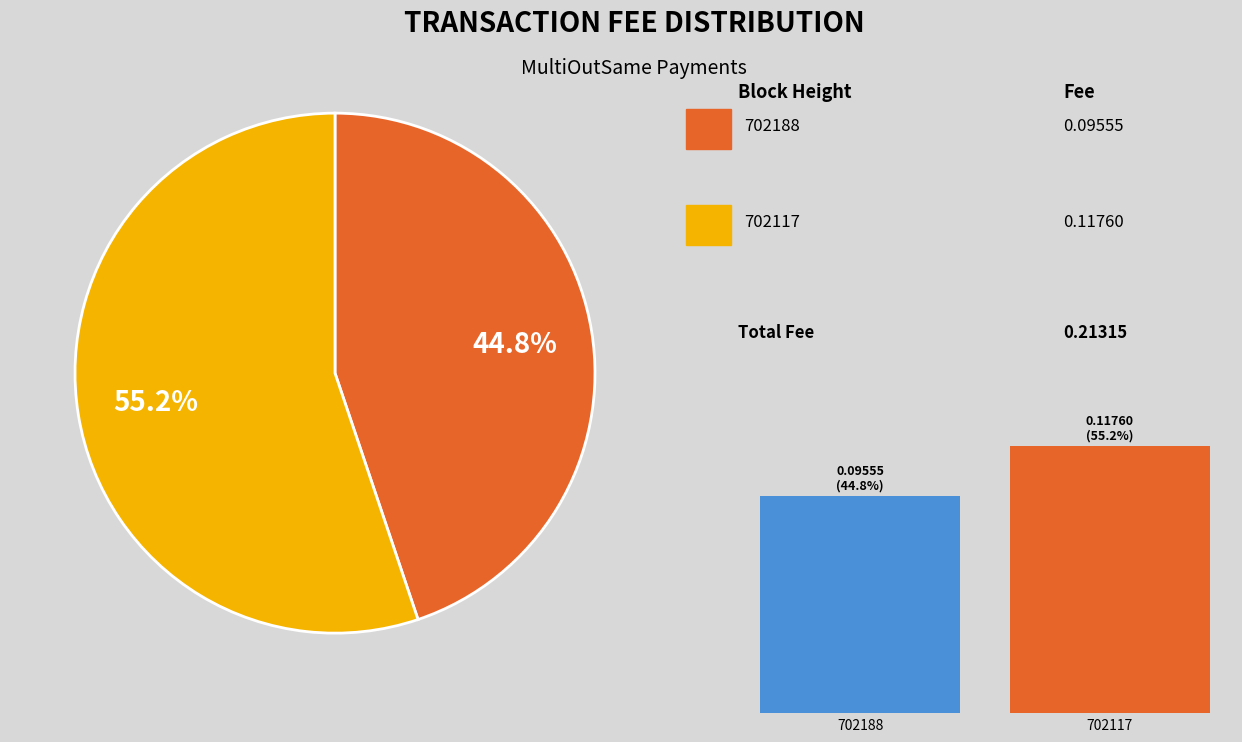

To the nearest percent, what is the difference between the 702188 and 702117 slice percentages?

10%